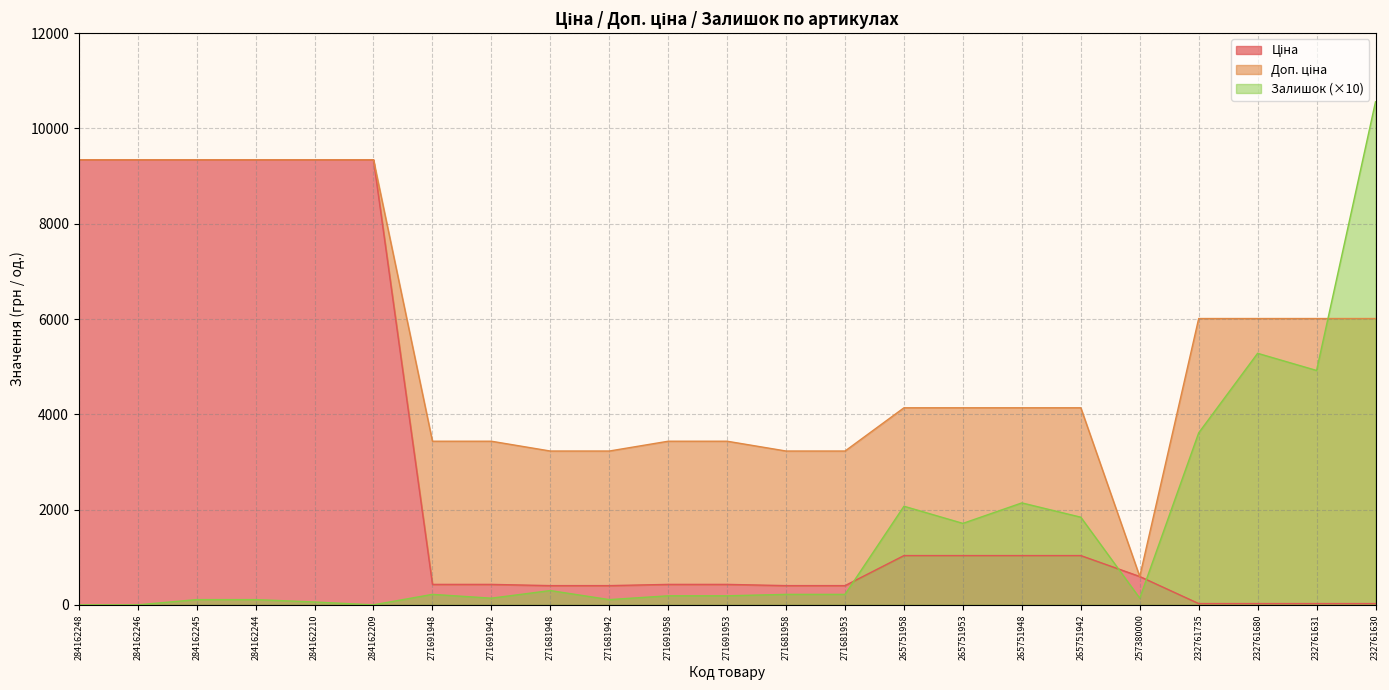

True or false: Доп. ціна and Ціна cross at least once.

False